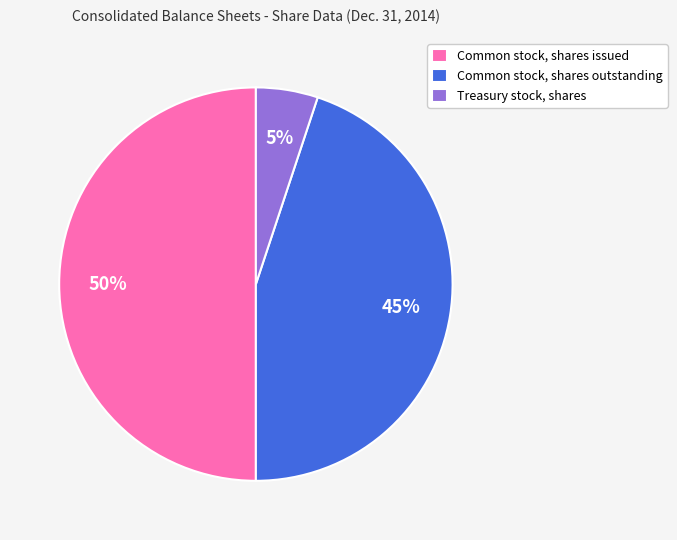

Rank the categories by value from highest to lowest.

Common stock, shares issued, Common stock, shares outstanding, Treasury stock, shares